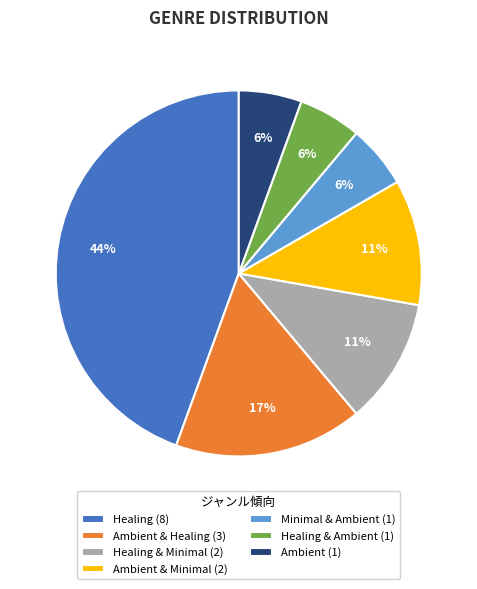

What is the largest slice in the pie chart?

Healing (8)